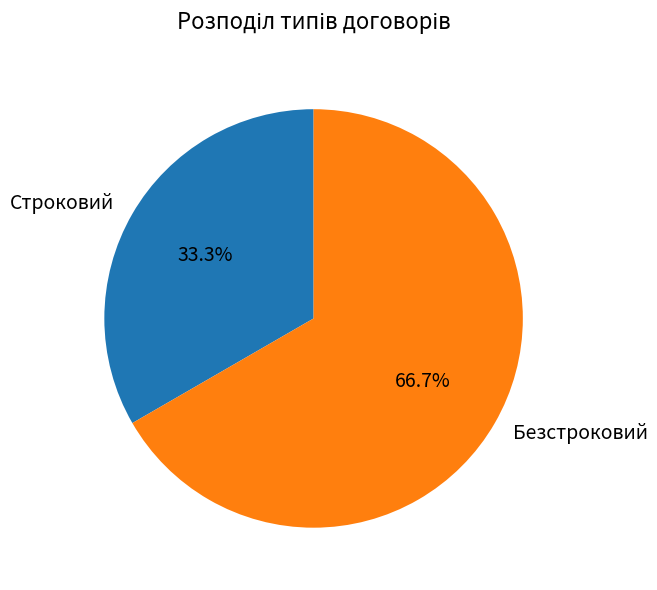

How many segments does this pie chart have?

2